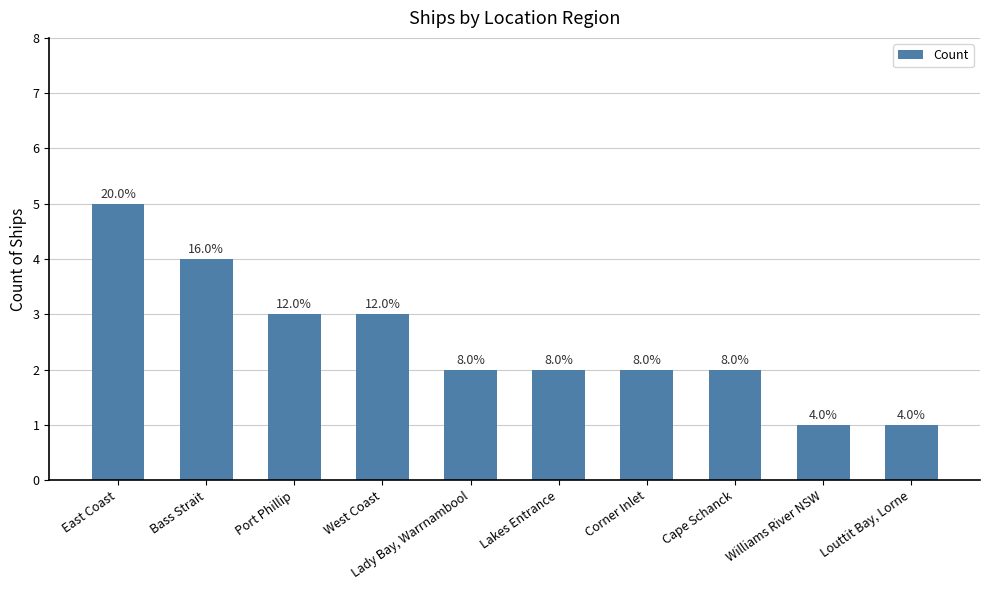

Which label corresponds to the largest value in the chart?

East Coast